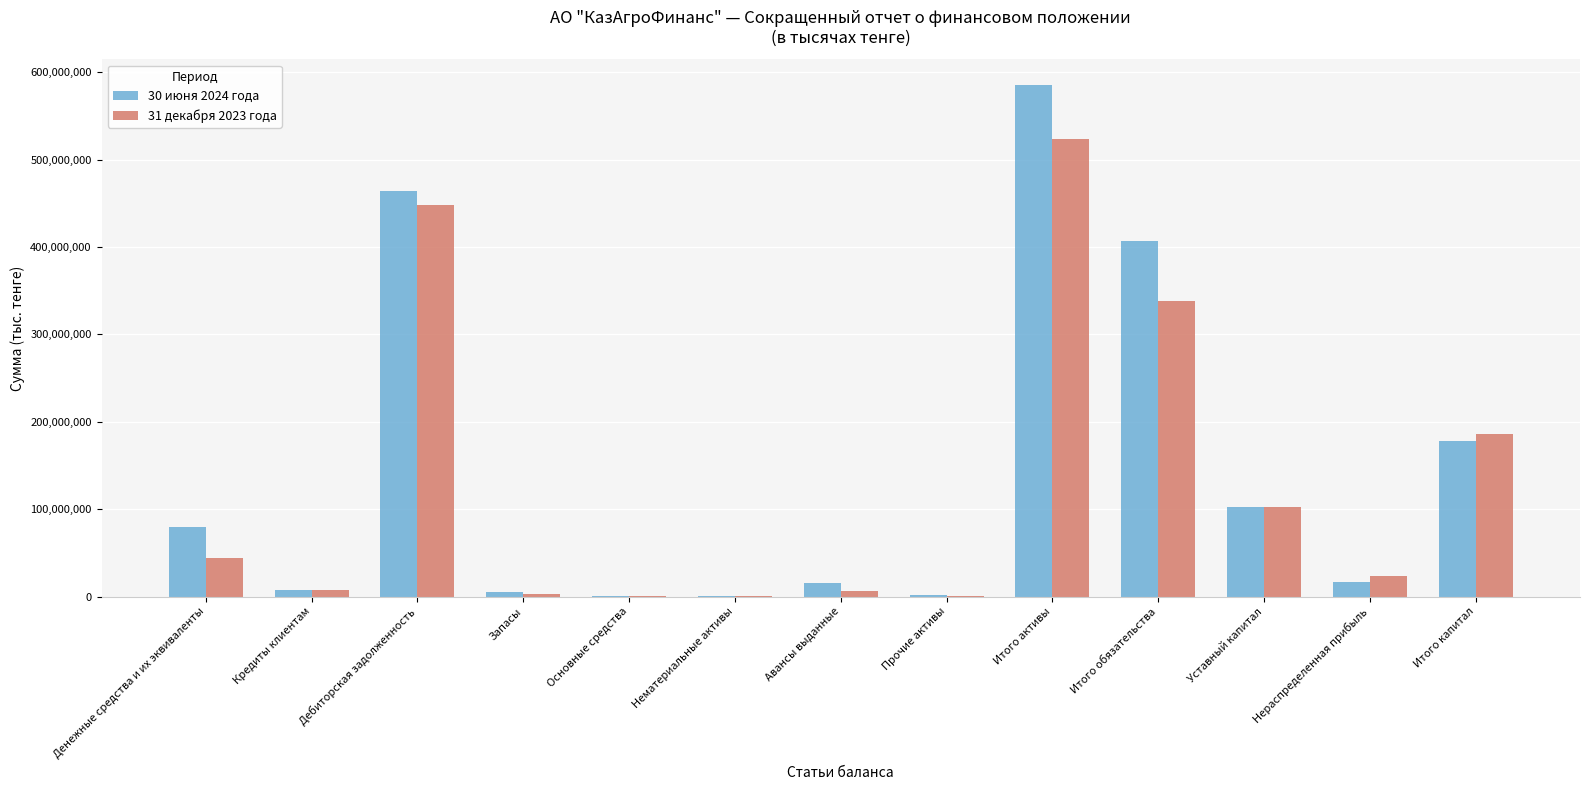

The value of 31 декабря 2023 года at Итого обязательства is 134525765. True or false?

False